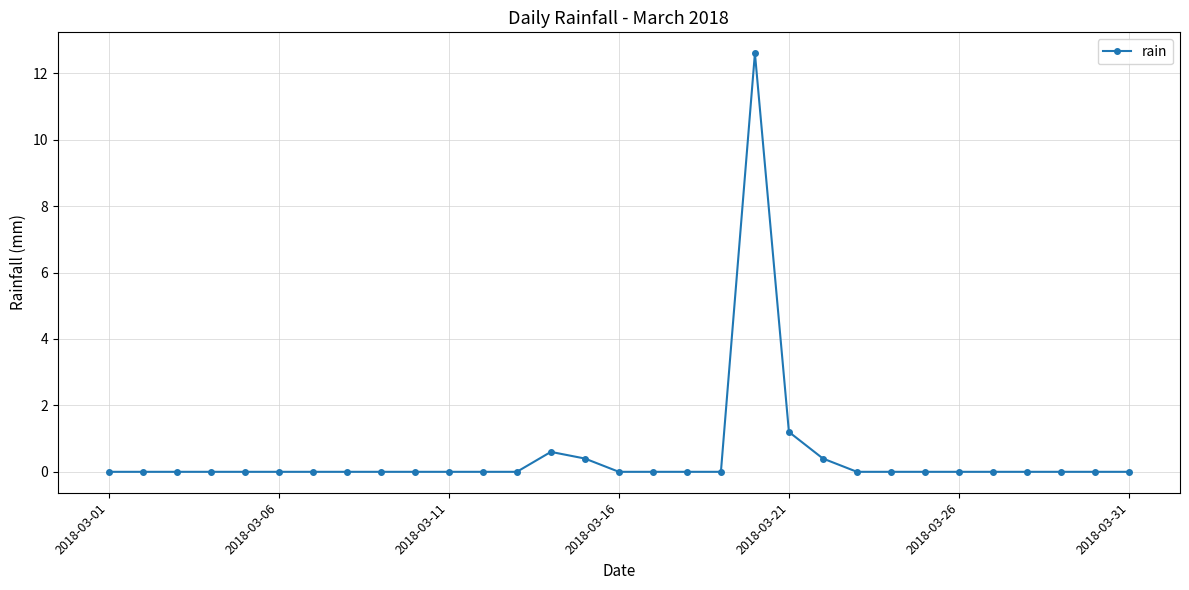

What is the value of the 15th point from the left?

0.4